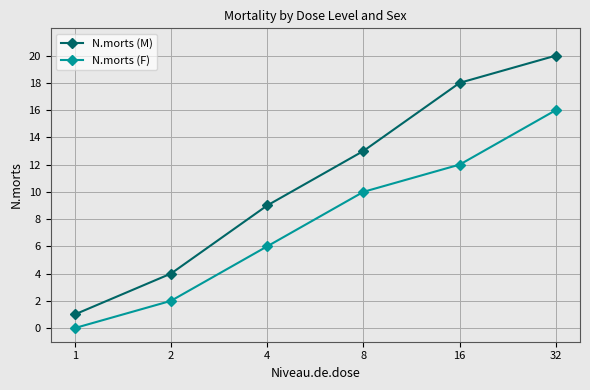

Reading right to left, list all the values displayed in this chart.

N.morts (M): 32=20	16=18	8=13	4=9	2=4	1=1
N.morts (F): 32=16	16=12	8=10	4=6	2=2	1=0